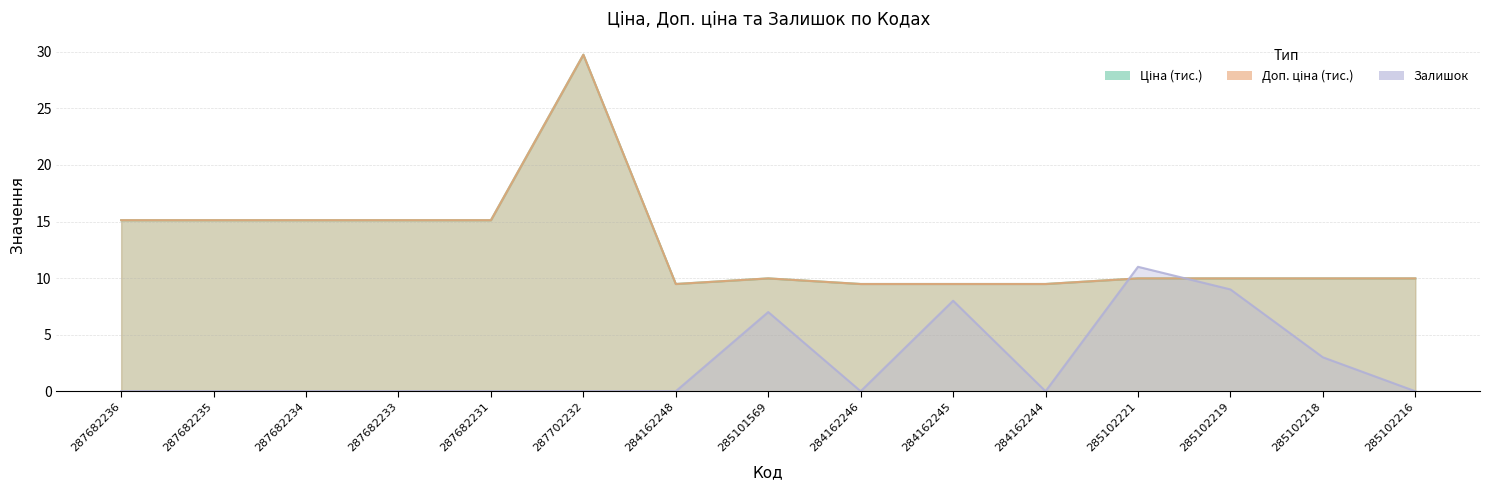

Which series changed the most between 287702232 and 285102218?

Ціна